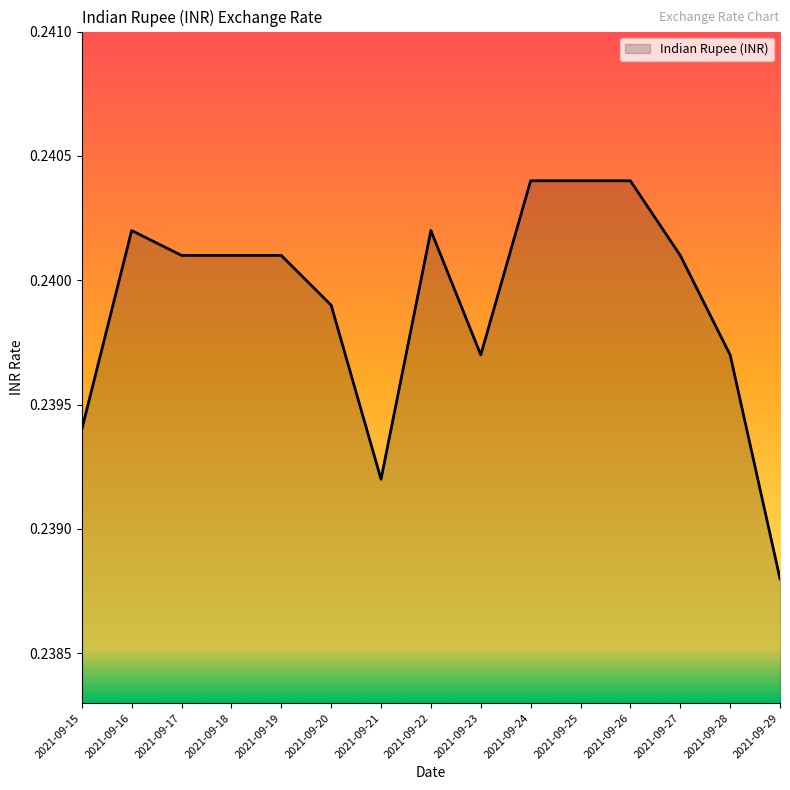

Which has a higher value, 2021-09-15 or 2021-09-22?

2021-09-22